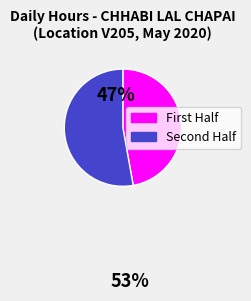

Count the number of slices in the pie.

2